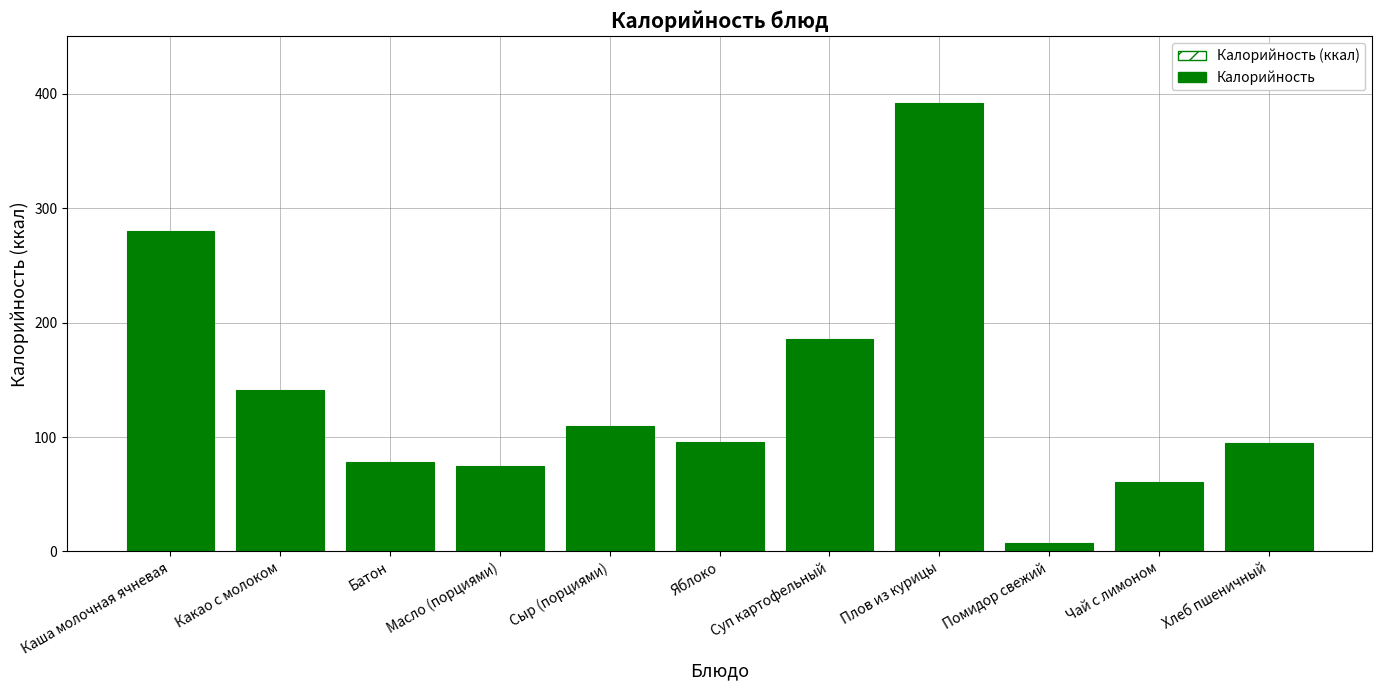

The chart shows a value of 7.0 at Помидор свежий. True or false?

True